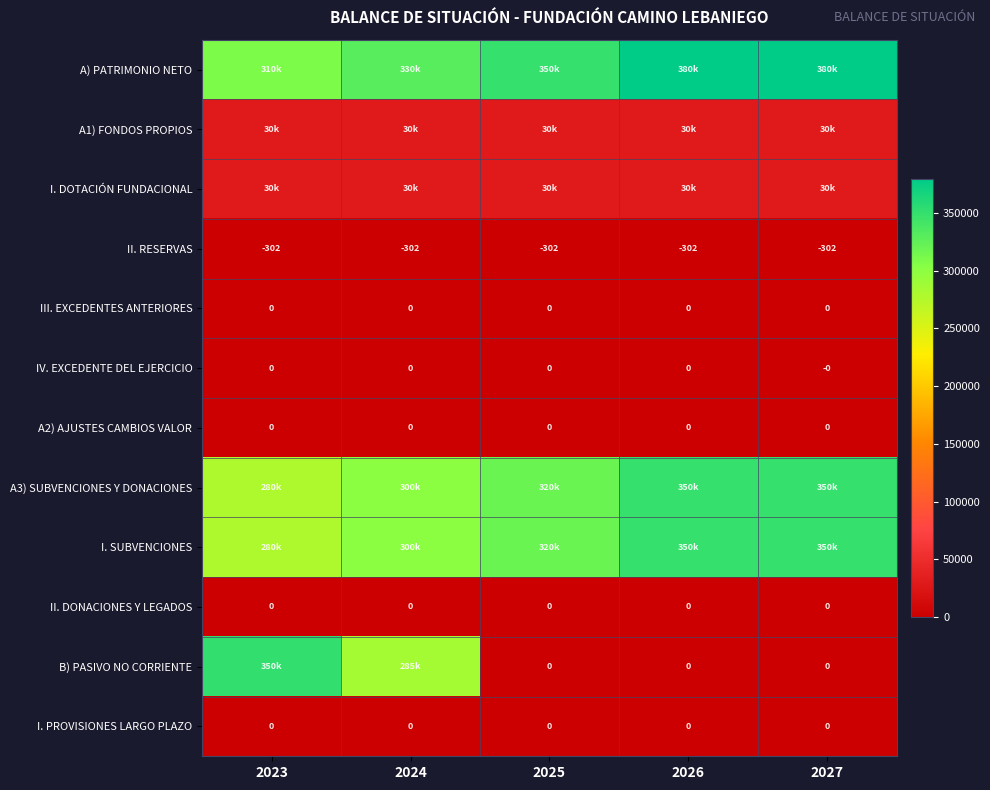

What is the difference between the highest and lowest values at 2024?

330000.0